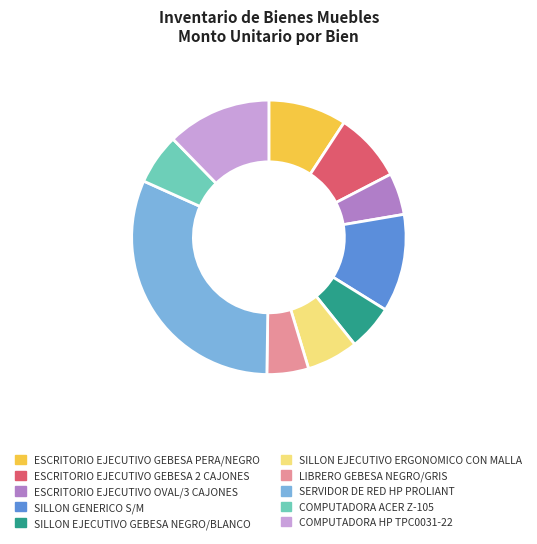

What is the largest slice in the pie chart?

SERVIDOR DE RED HP PROLIANT